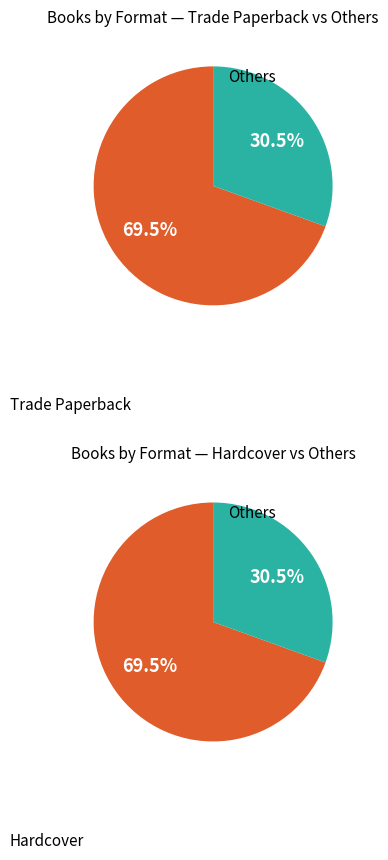

What percentage is the Board Book slice, to the nearest percent?

2%